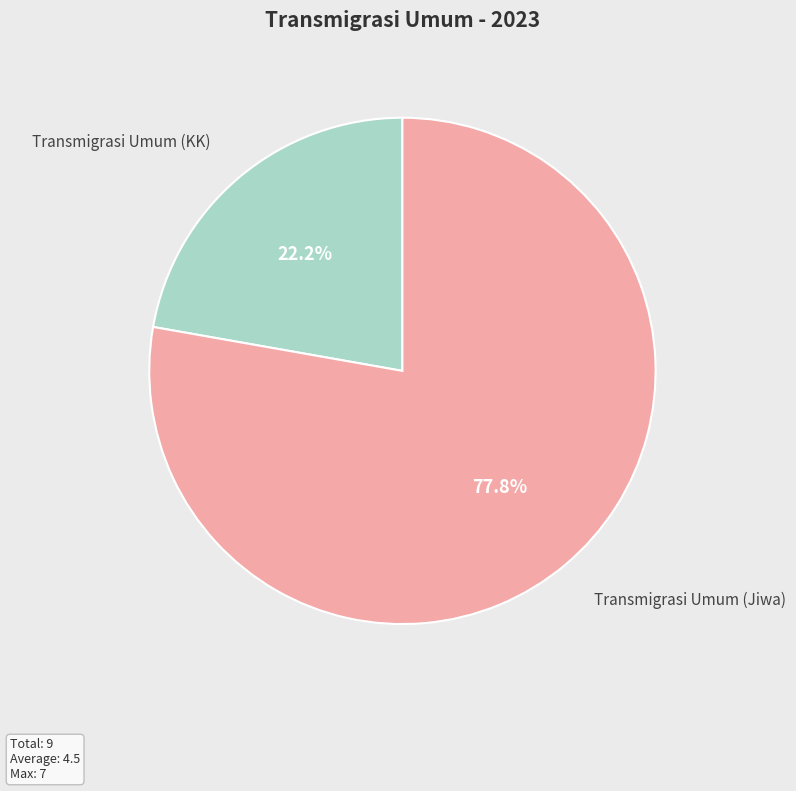

Rank the categories by value from highest to lowest.

Transmigrasi Umum (Jiwa), Transmigrasi Umum (KK)